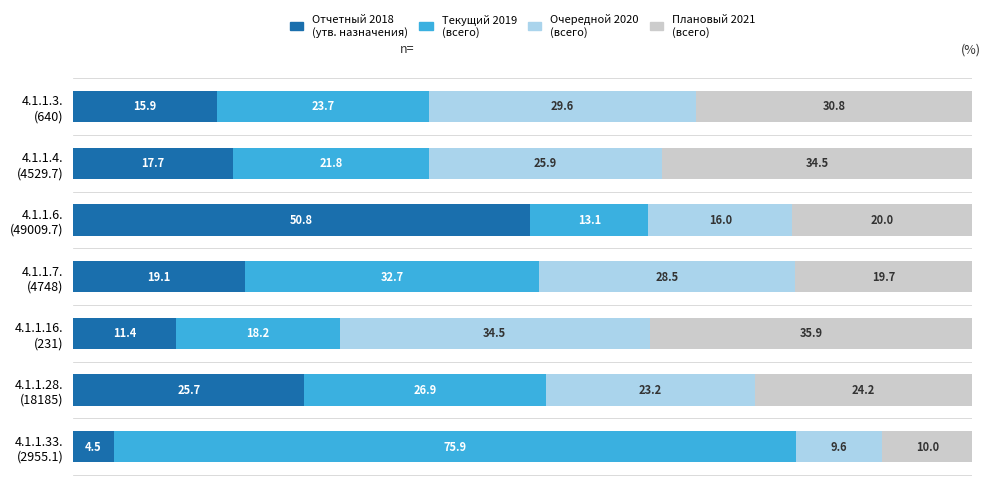

How many categories are shown in the chart?

7